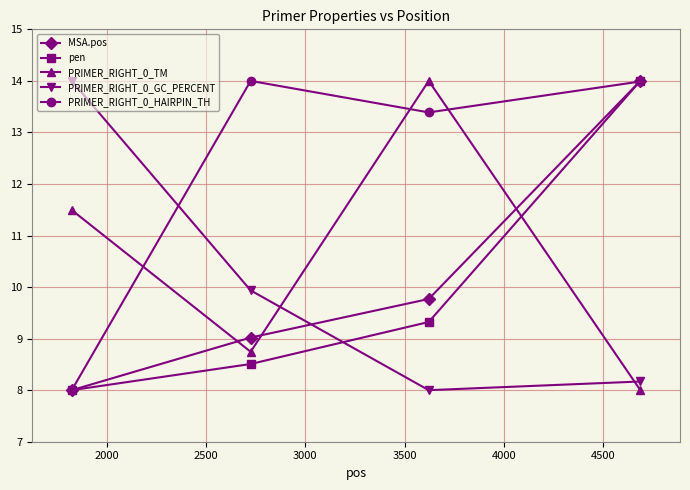

Which series has the largest total across all categories?

PRIMER_RIGHT_0_HAIRPIN_TH